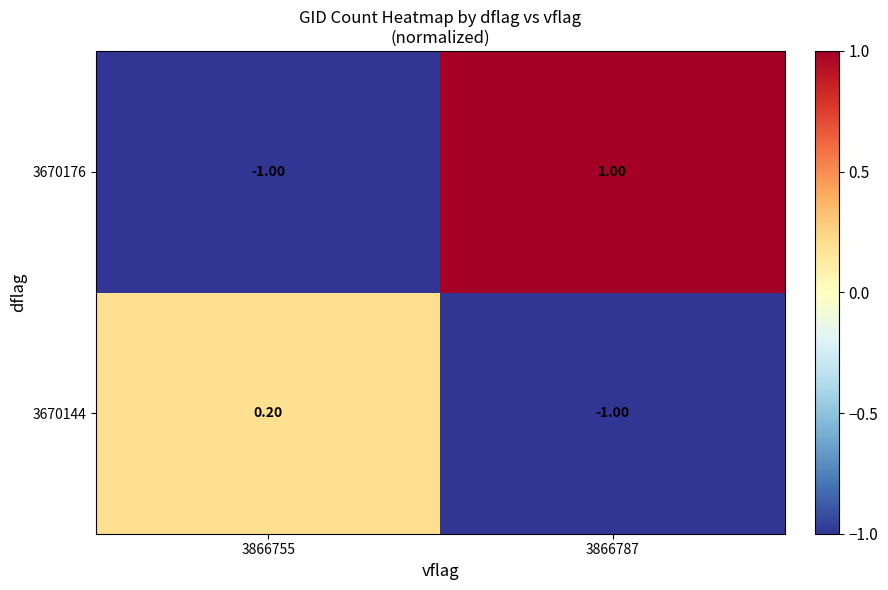

How many values in the 3670144 series are below 0?

1